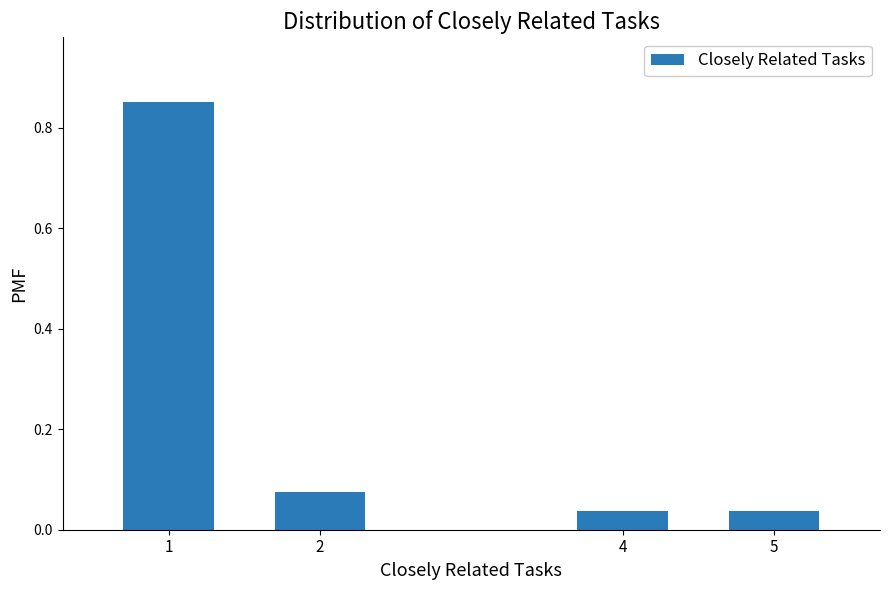

True or false: the data shows 0.0 at 2.

False